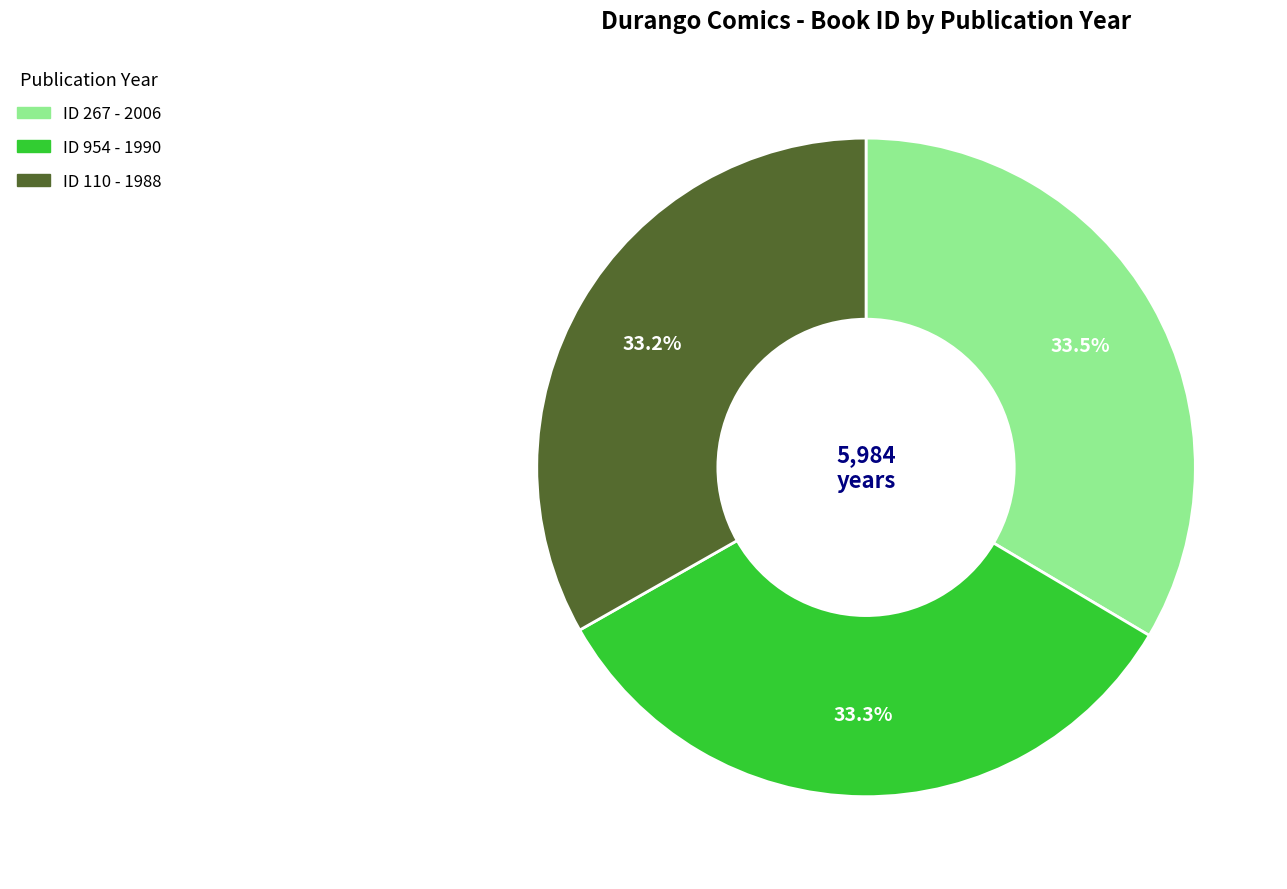

What is the total percentage of ID 954 - 1990 and ID 267 - 2006?

66.8%